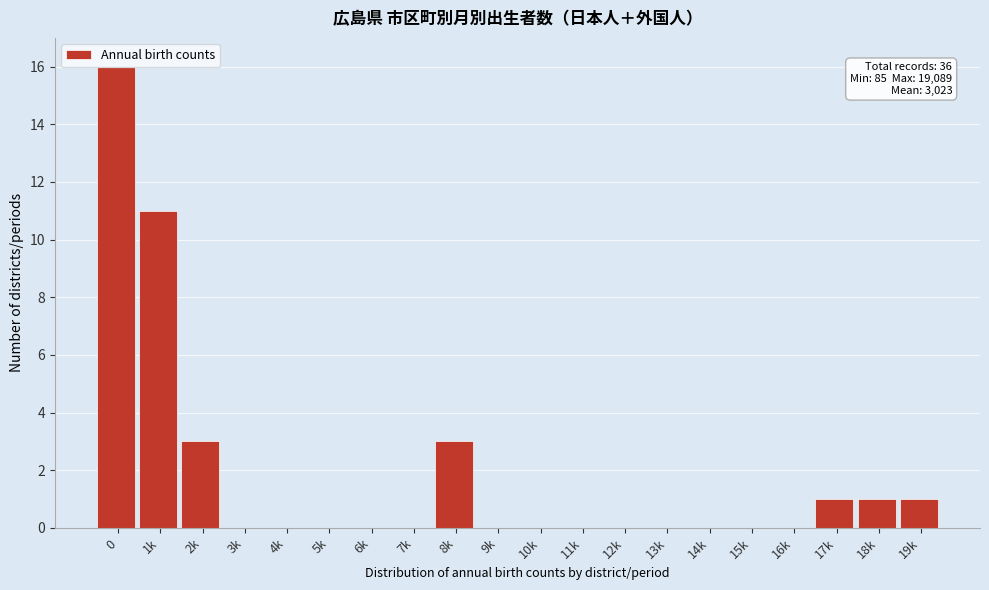

What is the change in value from 1k to 4k?

-11